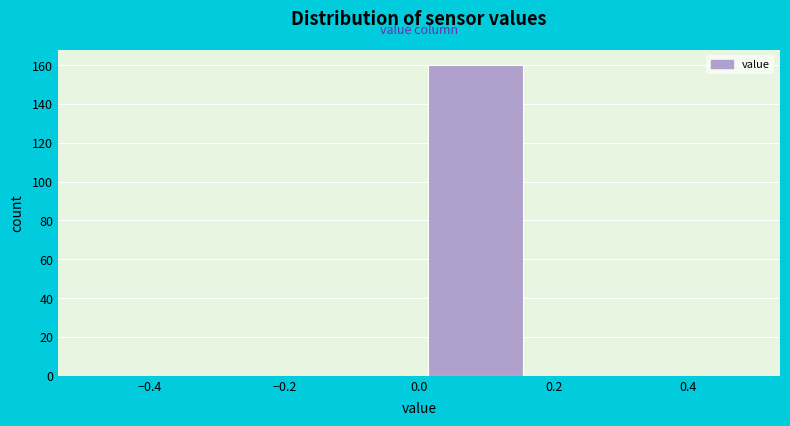

Over which range of the x-axis is the bar tallest?

0.00 to 0.16